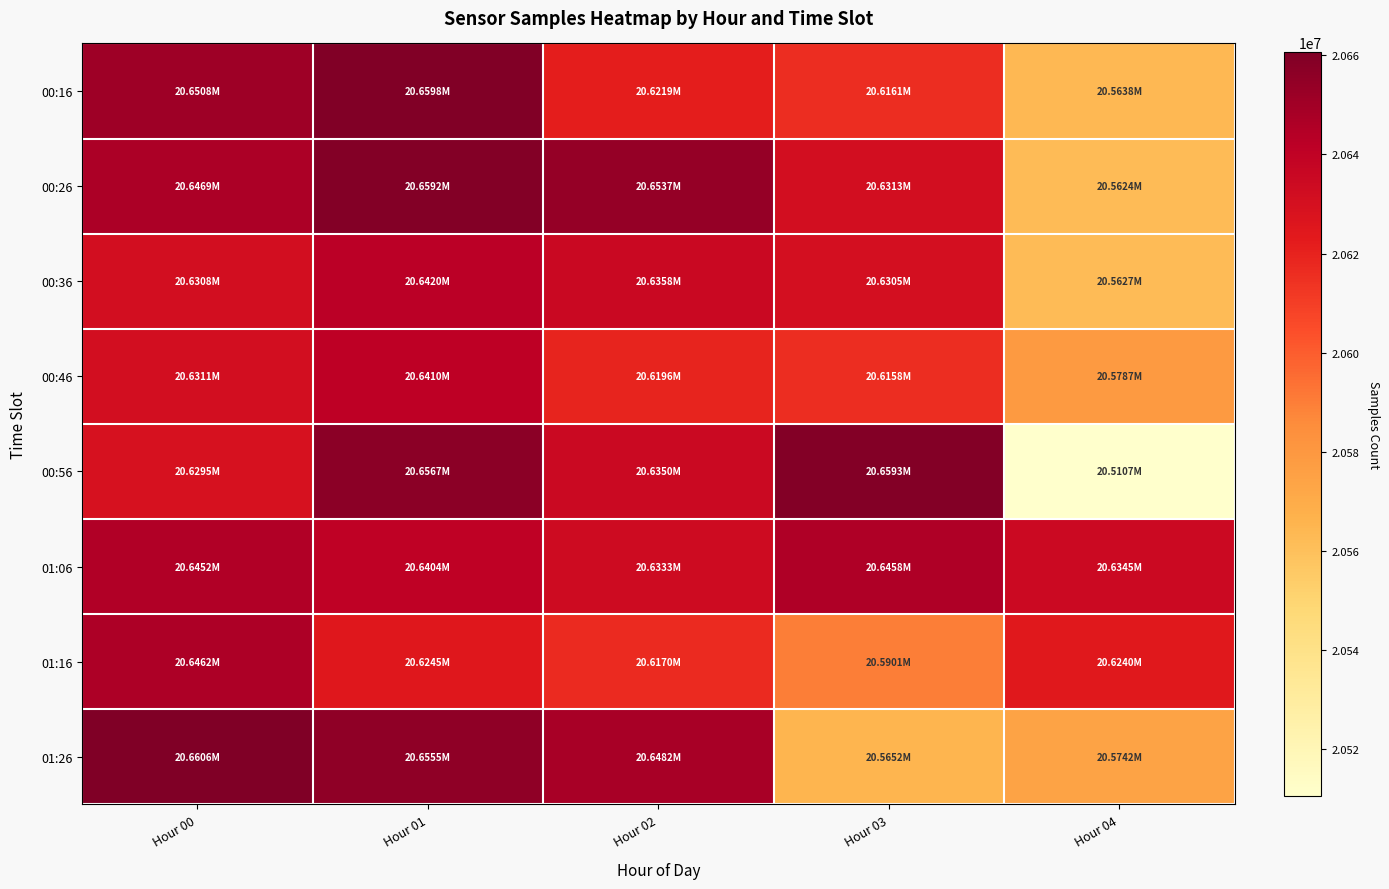

Reading right to left, extract all data points from this chart.

00:16: Hour 04=20563811	Hour 03=20616072	Hour 02=20621948	Hour 01=20659798	Hour 00=20650801
00:26: Hour 04=20562446	Hour 03=20631347	Hour 02=20653713	Hour 01=20659169	Hour 00=20646946
00:36: Hour 04=20562722	Hour 03=20630543	Hour 02=20635782	Hour 01=20641965	Hour 00=20630829
00:46: Hour 04=20578681	Hour 03=20615815	Hour 02=20619570	Hour 01=20640985	Hour 00=20631051
00:56: Hour 04=20510682	Hour 03=20659265	Hour 02=20635019	Hour 01=20656681	Hour 00=20629541
01:06: Hour 04=20634473	Hour 03=20645762	Hour 02=20633252	Hour 01=20640448	Hour 00=20645215
01:16: Hour 04=20624044	Hour 03=20590055	Hour 02=20617026	Hour 01=20624510	Hour 00=20646240
01:26: Hour 04=20574162	Hour 03=20565169	Hour 02=20648190	Hour 01=20655492	Hour 00=20660643